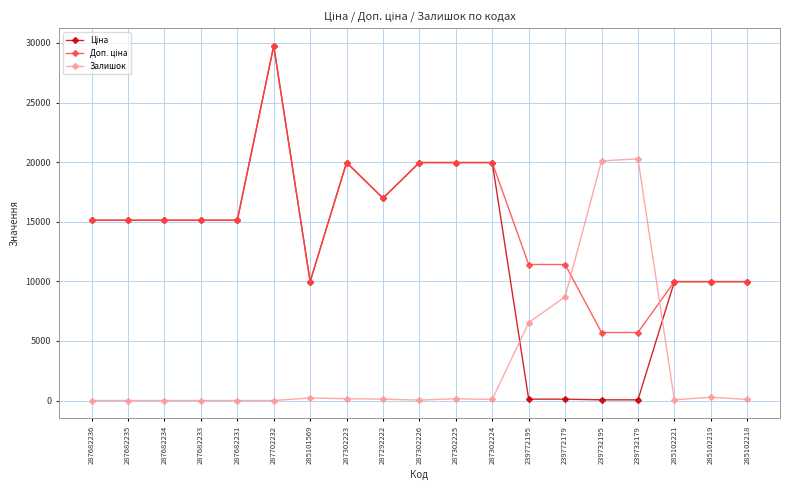

Which category has the highest value across all series?

287702232